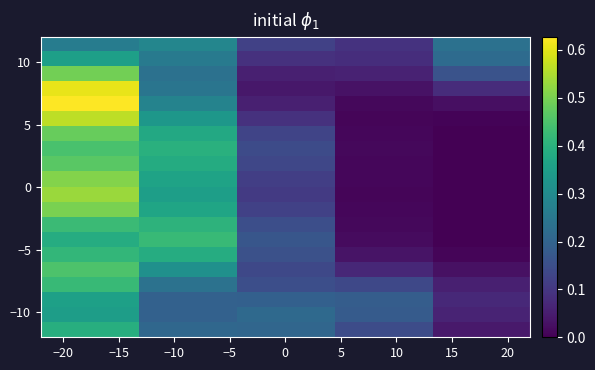

How many distinct data groups are displayed?

20